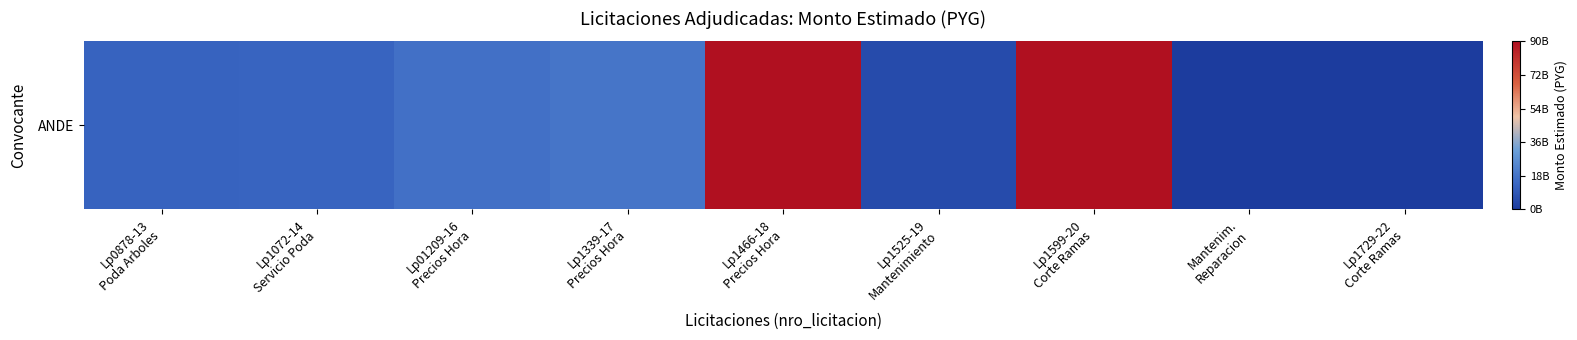

How many series are shown in this chart?

1